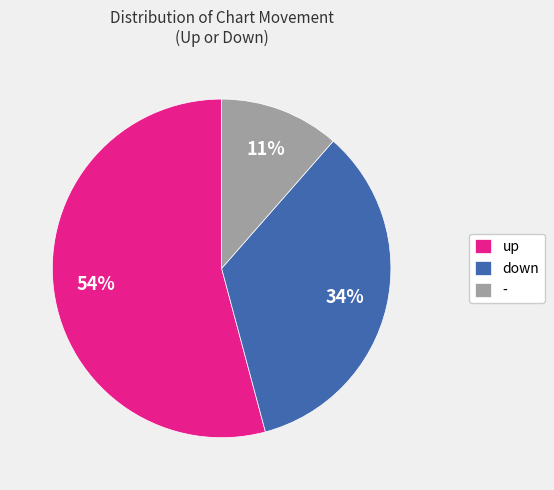

What percentage is the down slice, to the nearest percent?

34%